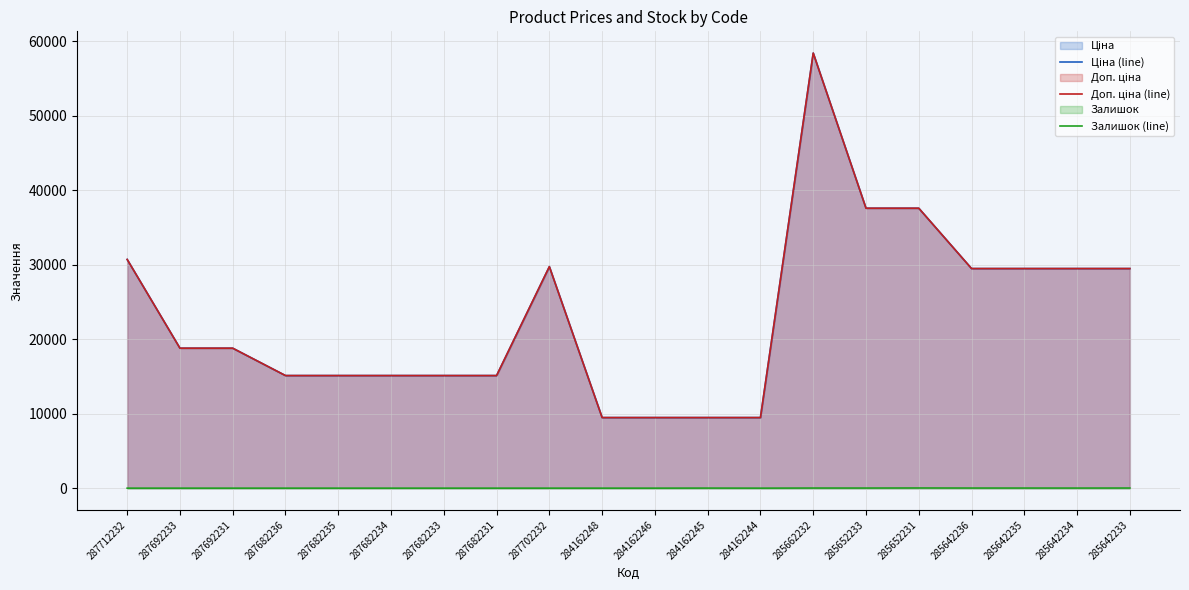

Rank the series by their maximum value, from lowest to highest.

Залишок (line), Ціна (line), Доп. ціна (line)